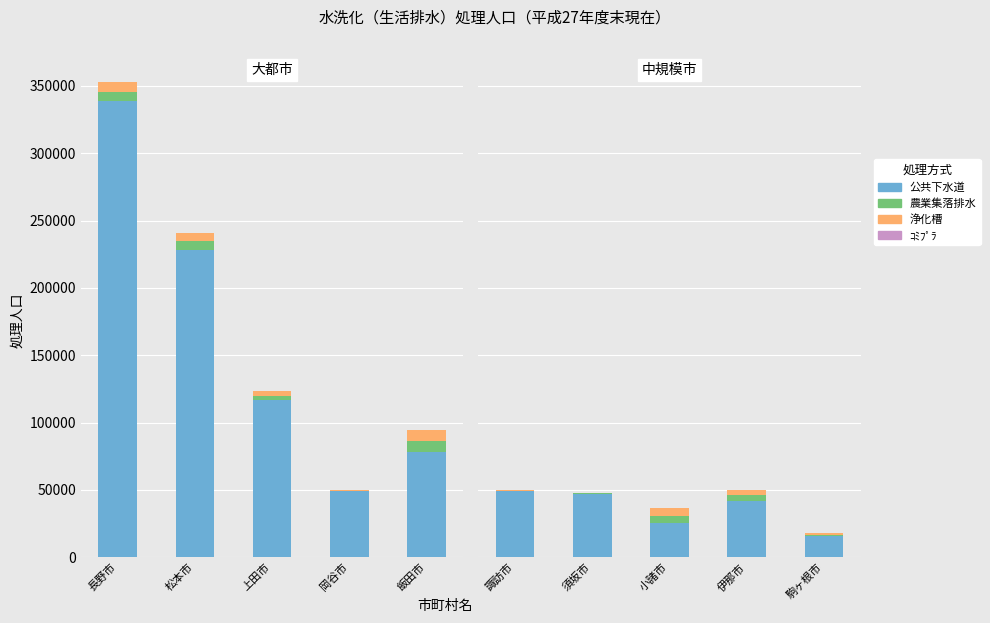

Which series has the widest spread of values?

公共下水道